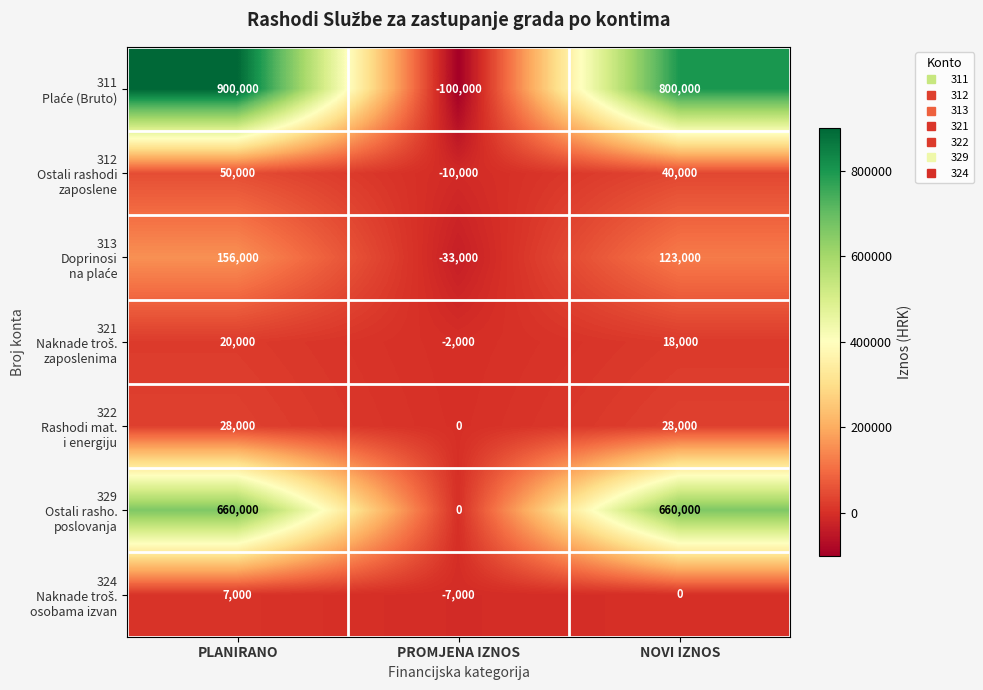

What is the smallest value displayed?

-100000